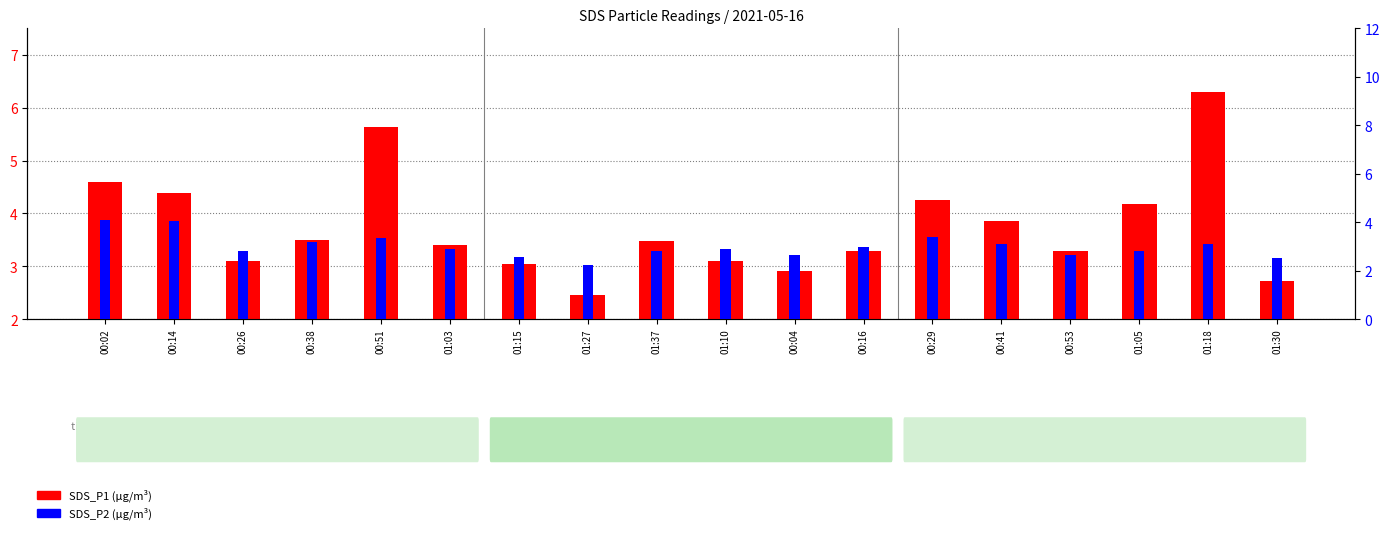

Is it true that SDS_P1 equals 3.0 at 01:15?

True